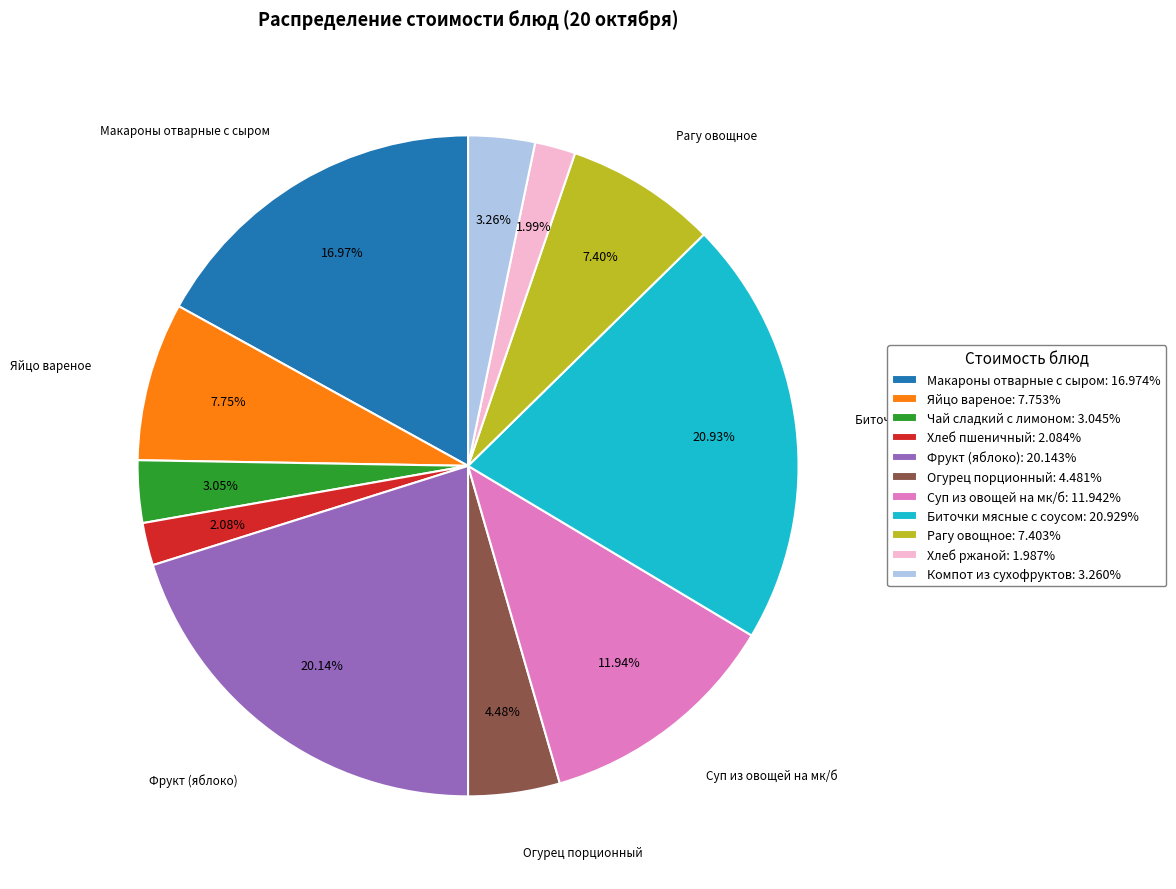

What is the ratio of the value at Хлеб пшеничный to the value at Рагу овощное?

0.3